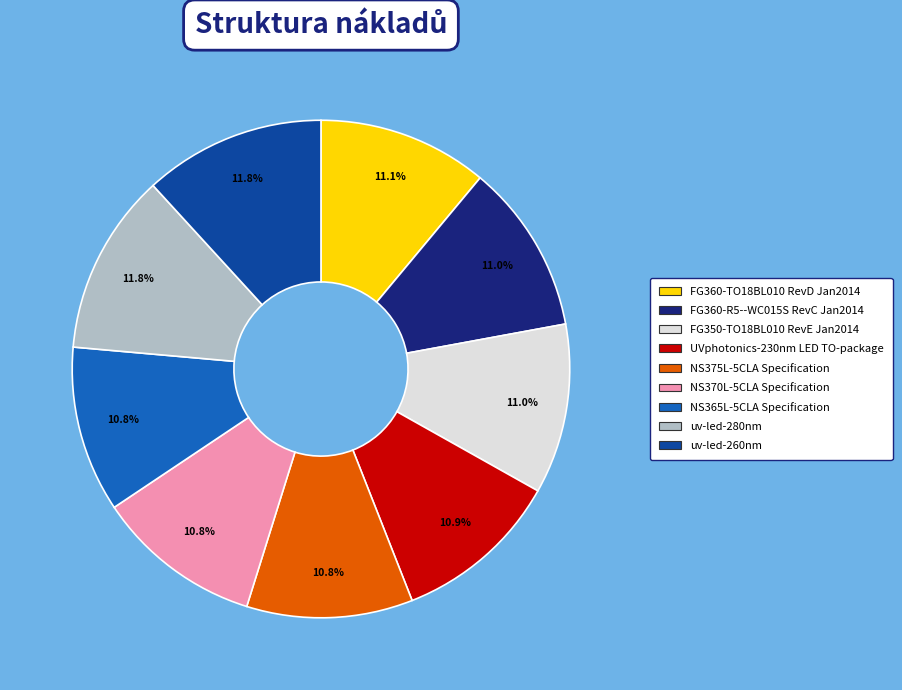

Is there any slice that represents more than half of the pie?

No